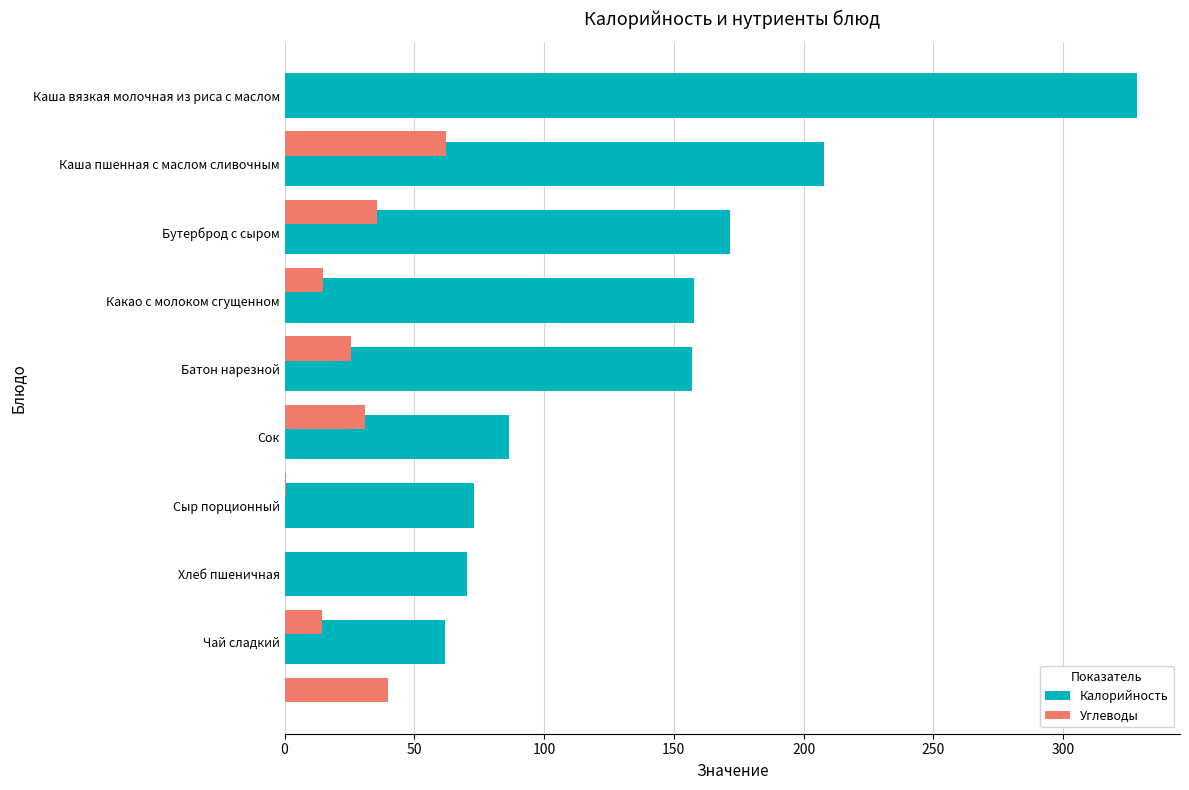

Is it true that Углеводы equals 0.0 at Хлеб пшеничная?

True